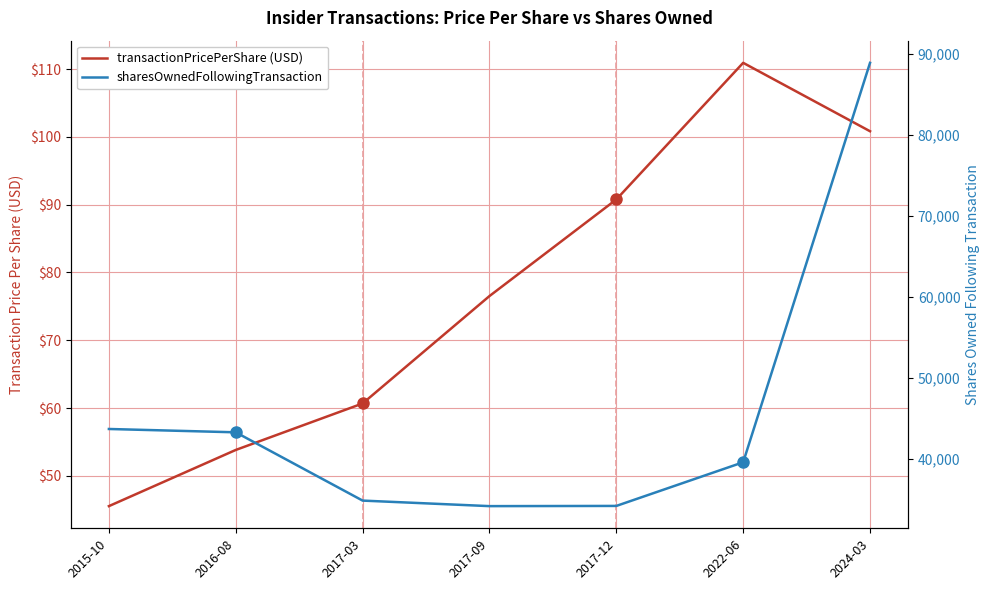

Which series has the largest range (max minus min)?

sharesOwnedFollowingTransaction